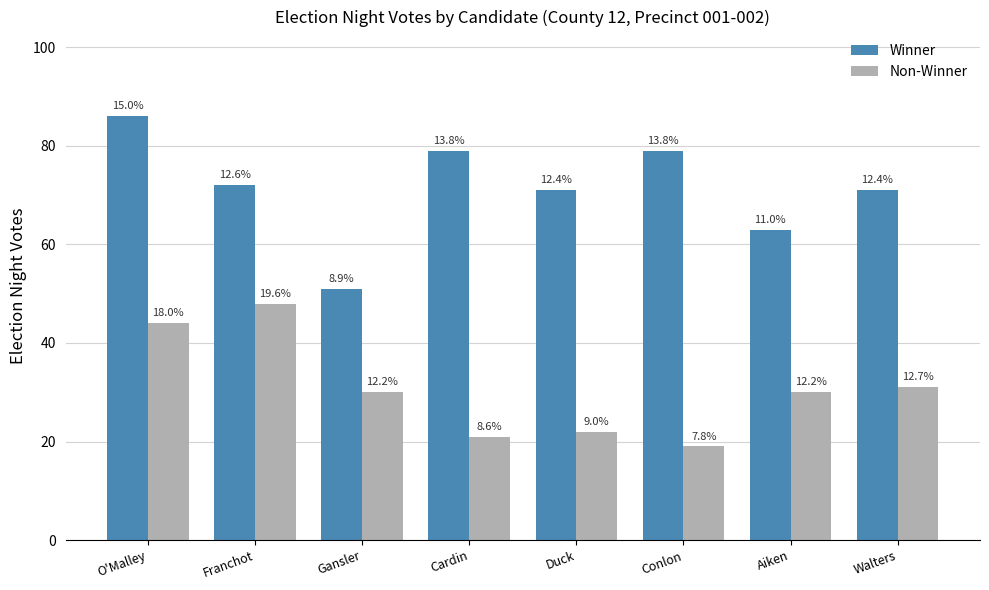

What is the difference between the Non-Winner values at O'Malley and Duck?

22